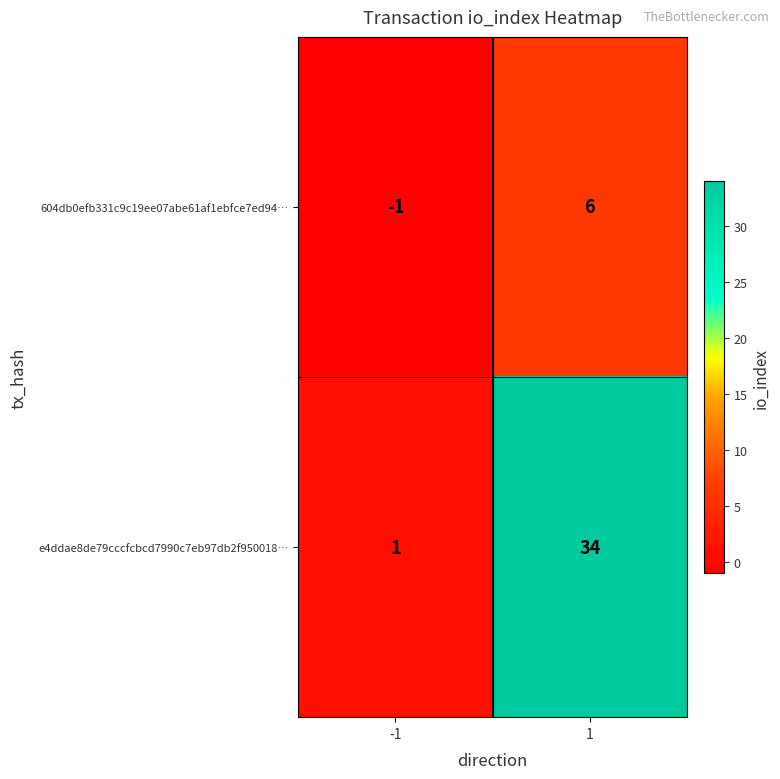

What is the sum of the 604db0efb331c9c19ee07abe61af1ebfce7ed94… values at -1 and 1?

5